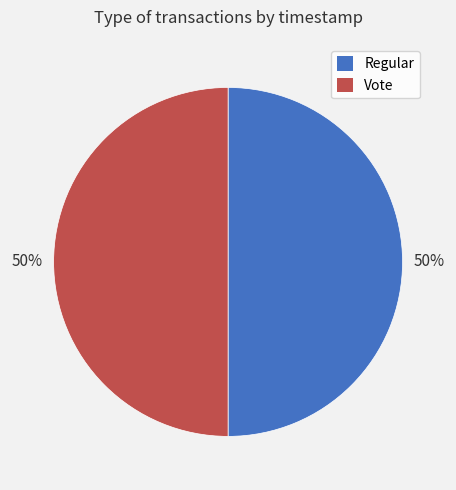

To the nearest percent, what is the average slice percentage?

50%